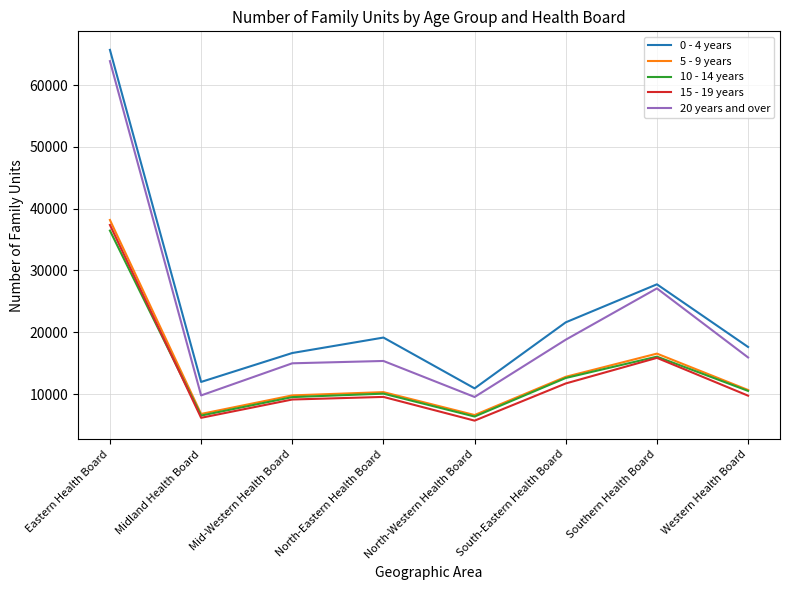

What is the difference between the 10 - 14 years values at Southern Health Board and North-Western Health Board?

9694